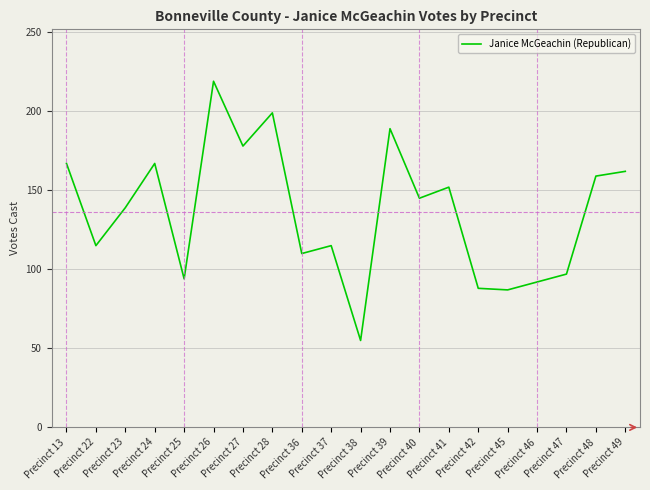

The value at Precinct 46 is 57. True or false?

False